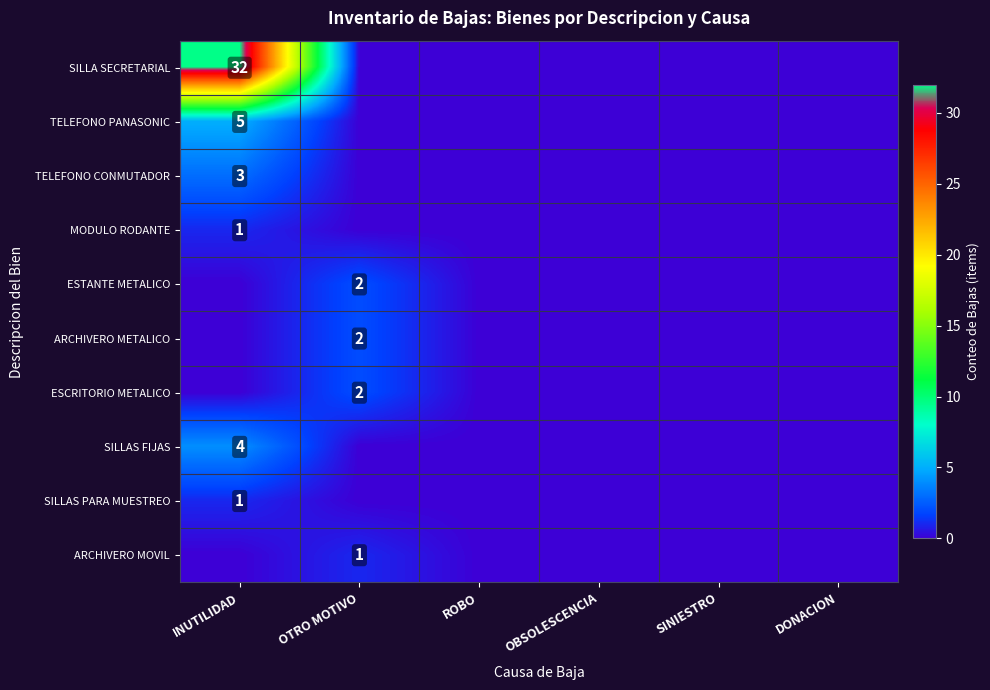

Which category has the lowest value across all series?

OTRO MOTIVO